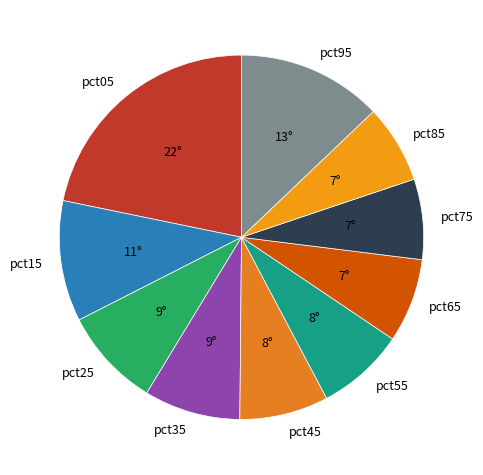

Between pct15 and pct05, which is larger?

pct05